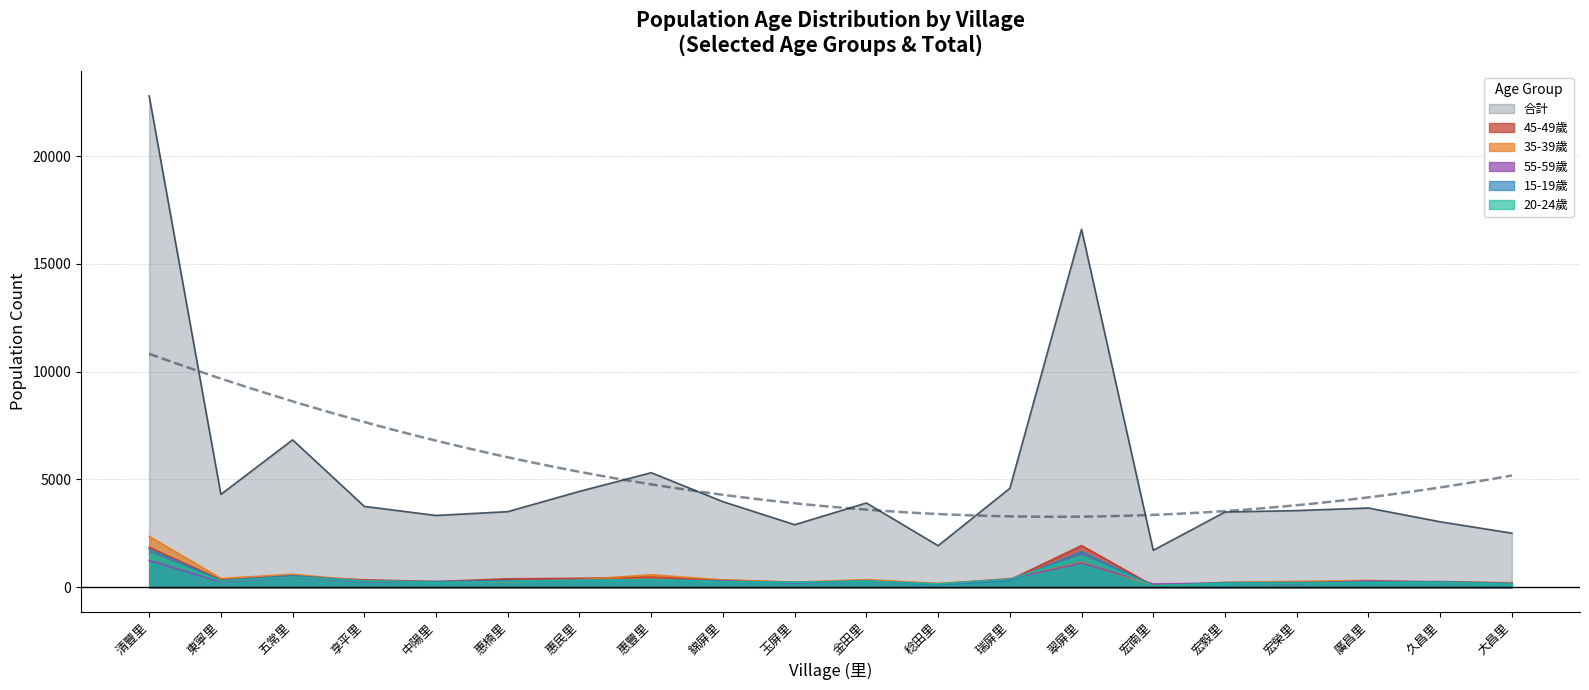

What is the total value across all series at 稔田里?

2678